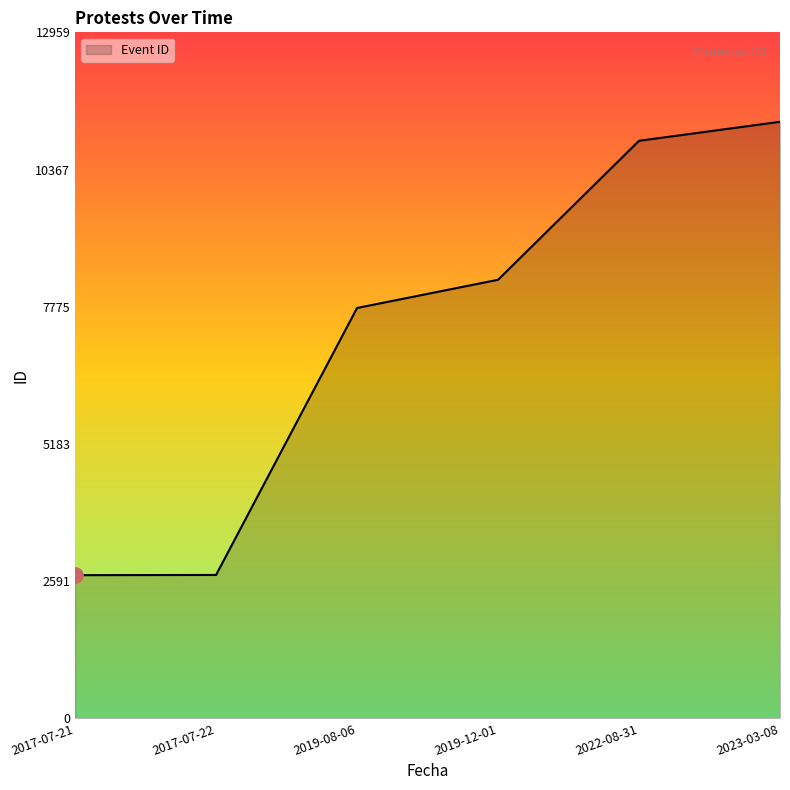

Between 2017-07-22 and 2022-08-31, which is larger?

2022-08-31